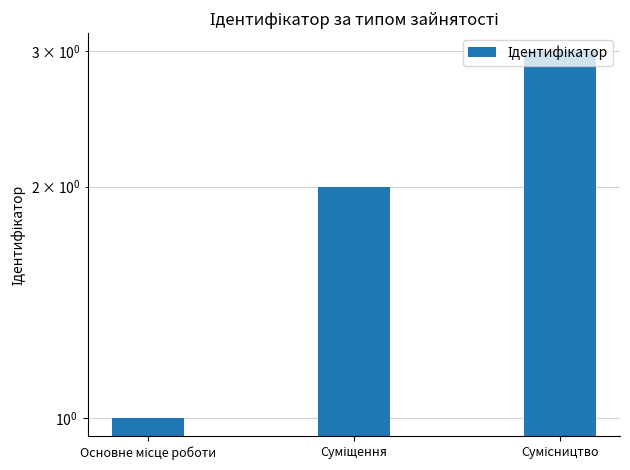

What is the change in value from Суміщення to Сумісництво?

+1